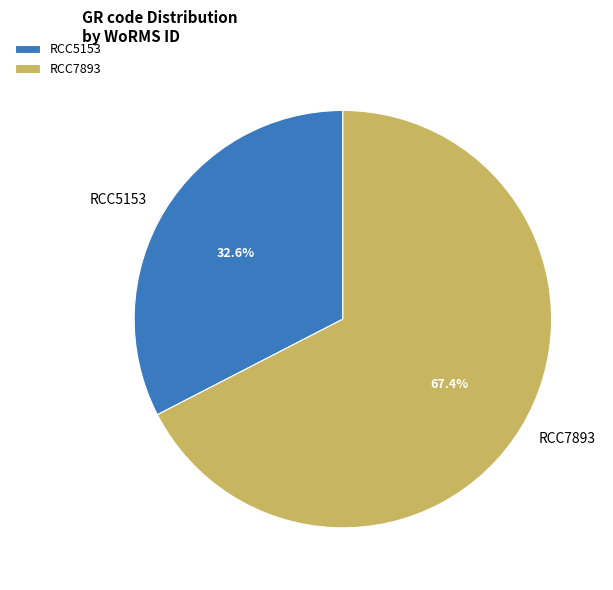

Combined, do RCC7893 and RCC5153 account for over 50%?

Yes